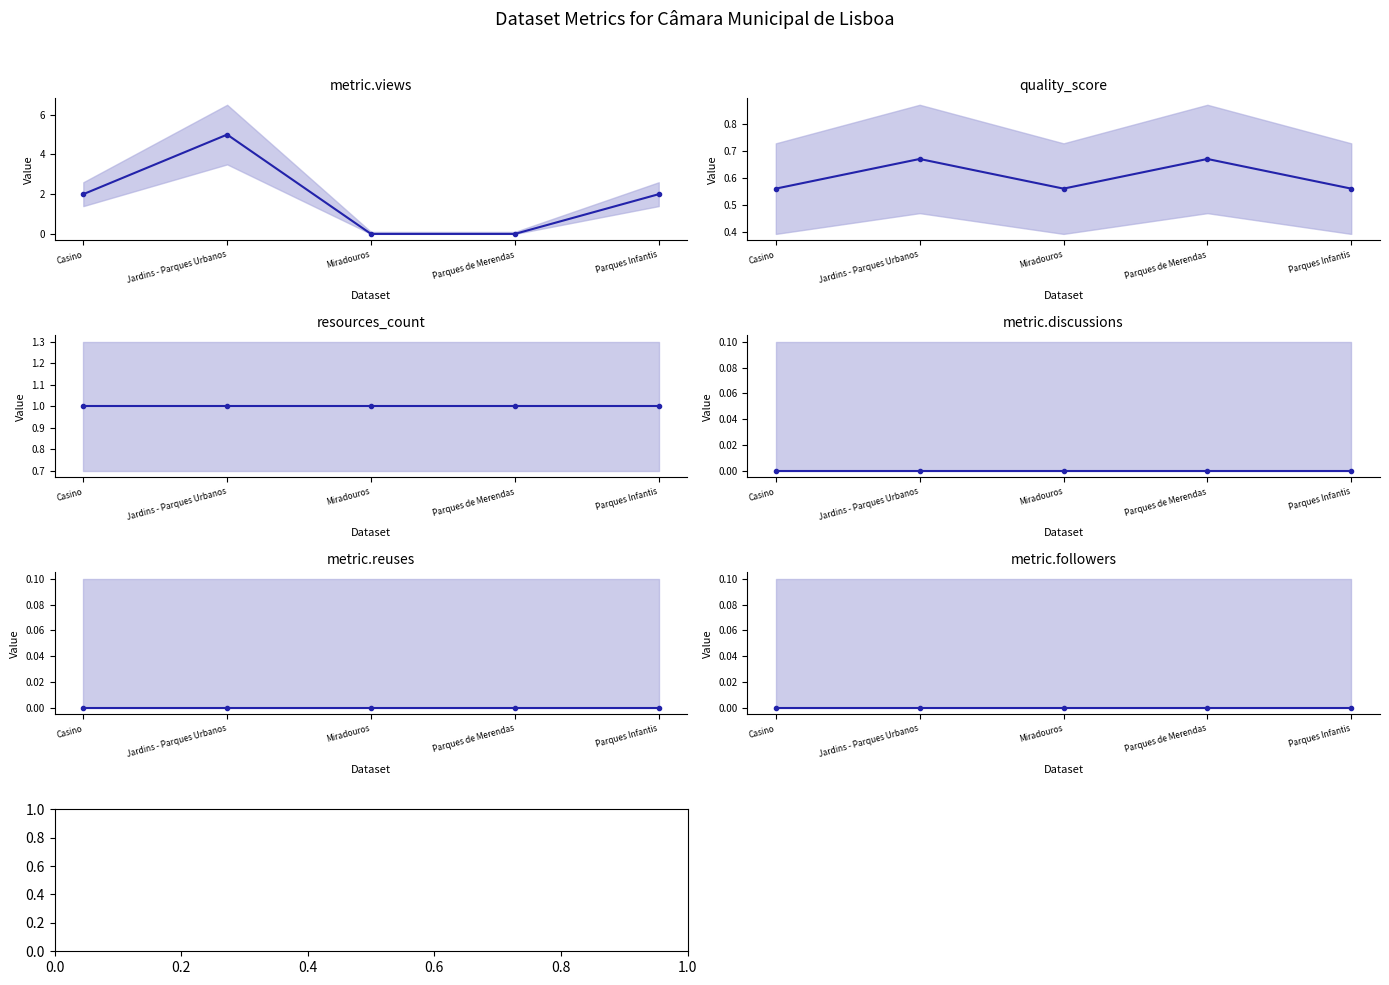

The value of metric.views at Jardins - Parques Urbanos is 5.0. True or false?

True